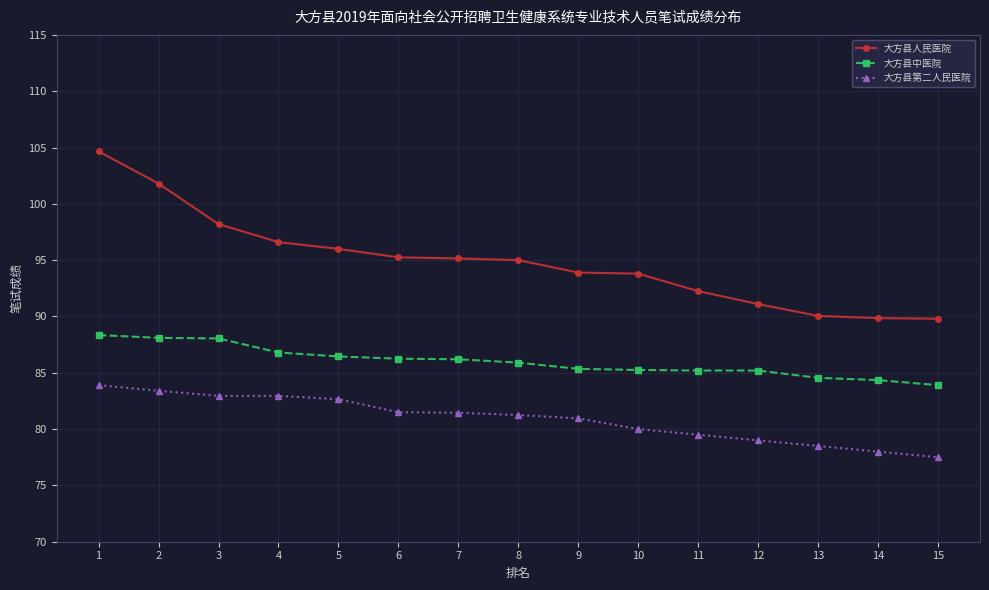

Rank the series by their average value, from highest to lowest.

大方县人民医院, 大方县中医院, 大方县第二人民医院